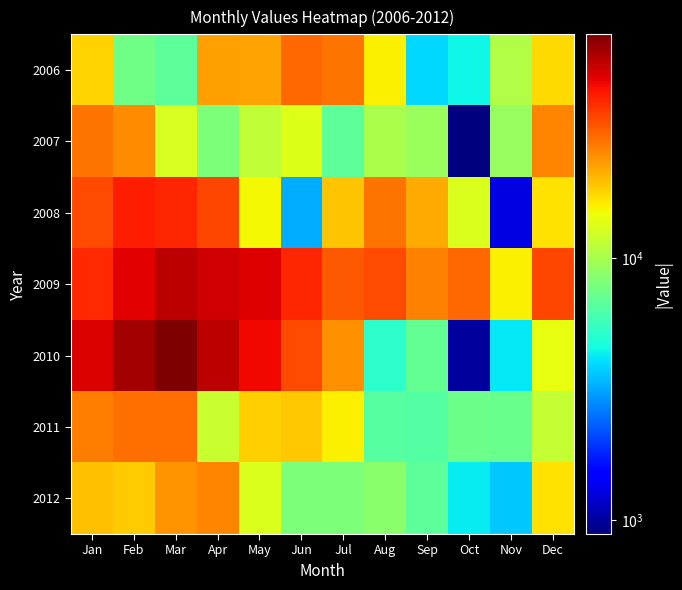

What is the greatest value displayed?

71350.1